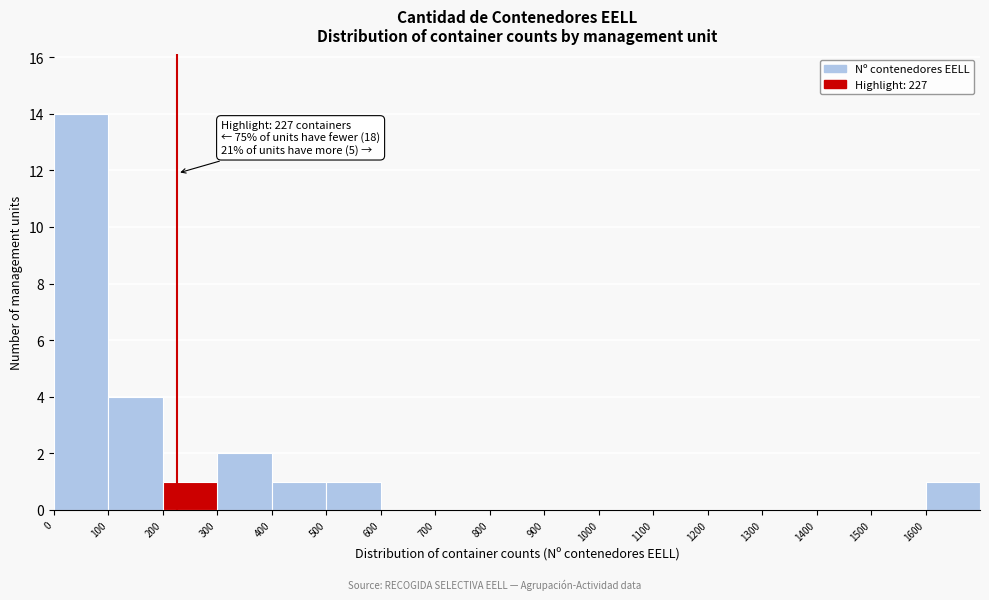

Over which range of the x-axis is the bar tallest?

0 to 100